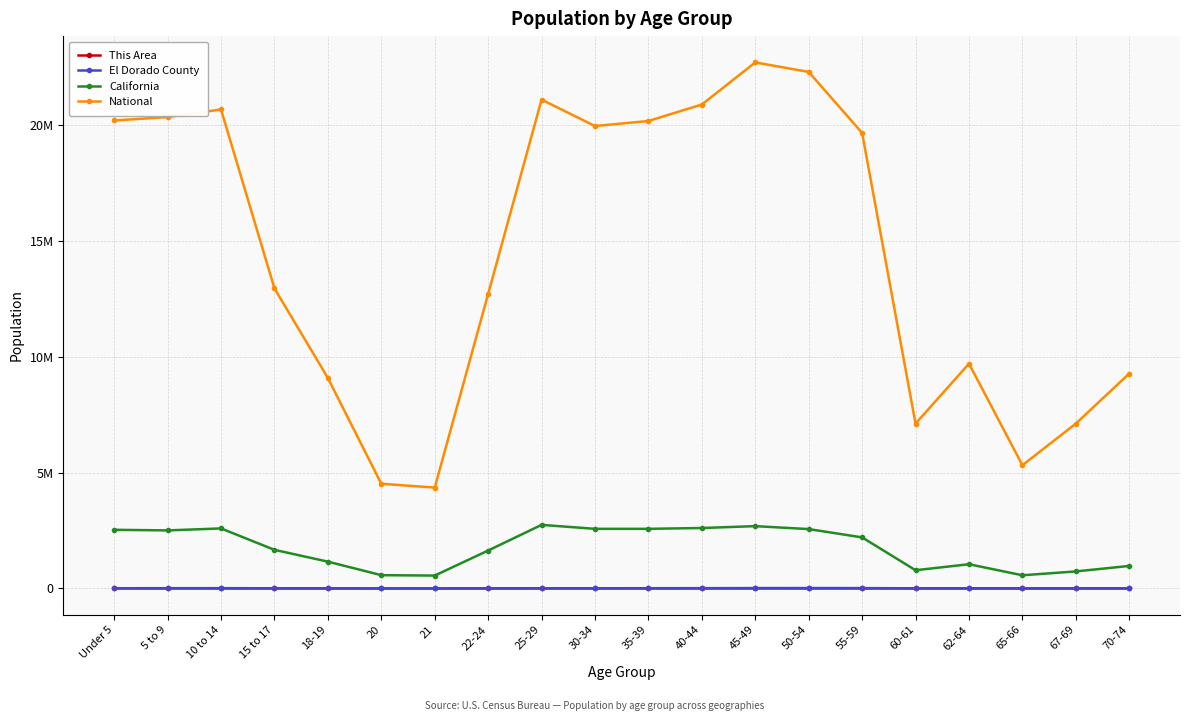

What is the maximum value shown in the chart?

22708591